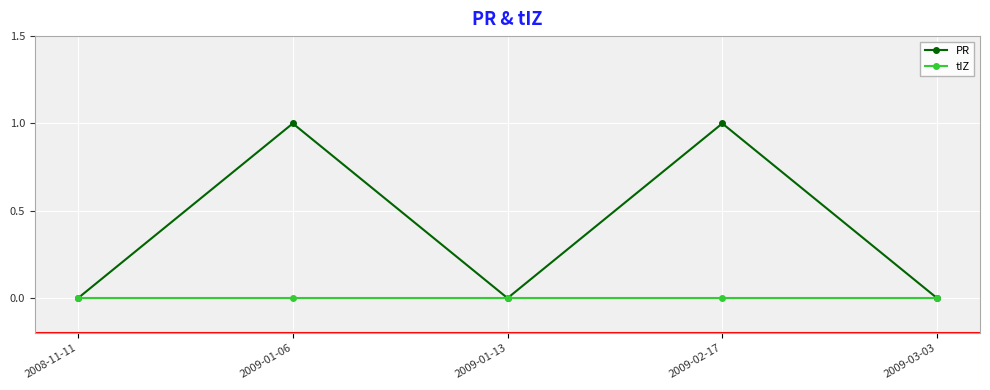

Is the value of tIZ at 2009-01-06 greater than the value of PR at 2009-01-06?

No